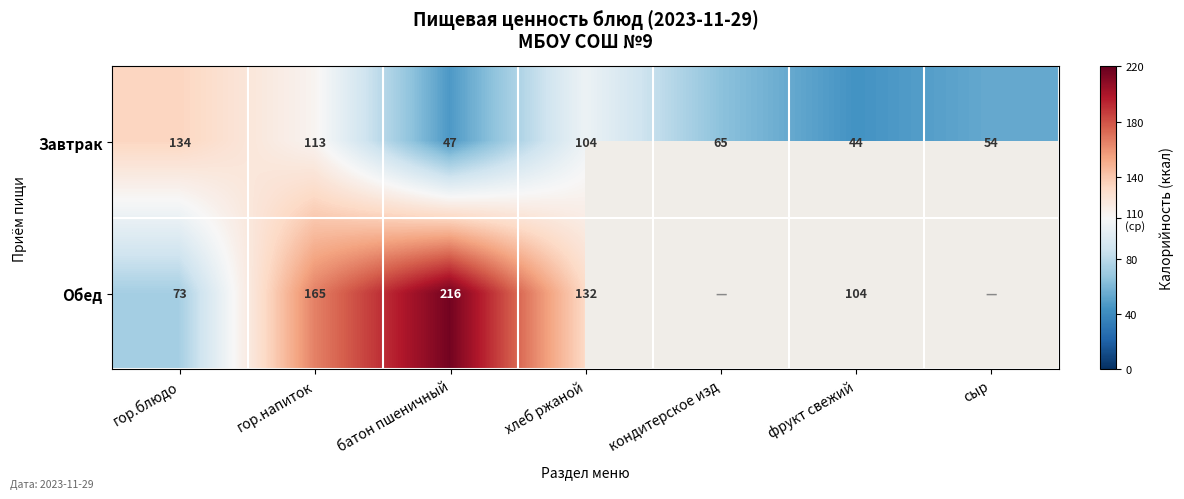

Is it true that Завтрак equals 203.1 at гор.напиток?

False